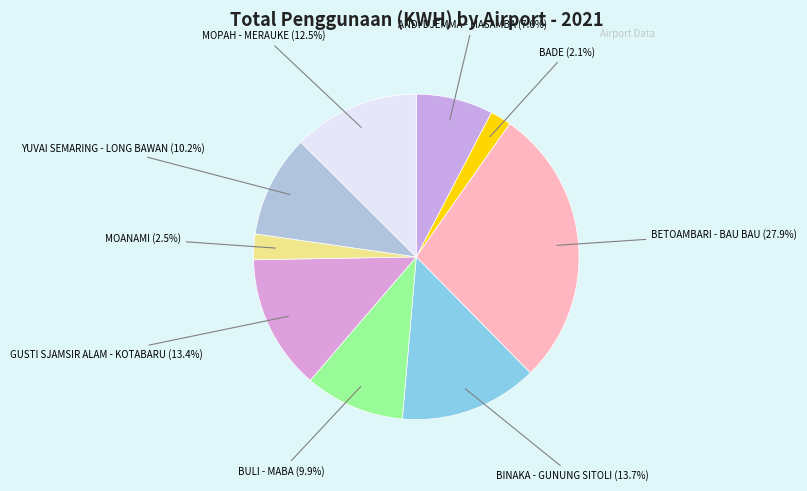

Is MOANAMI the majority of the pie?

No